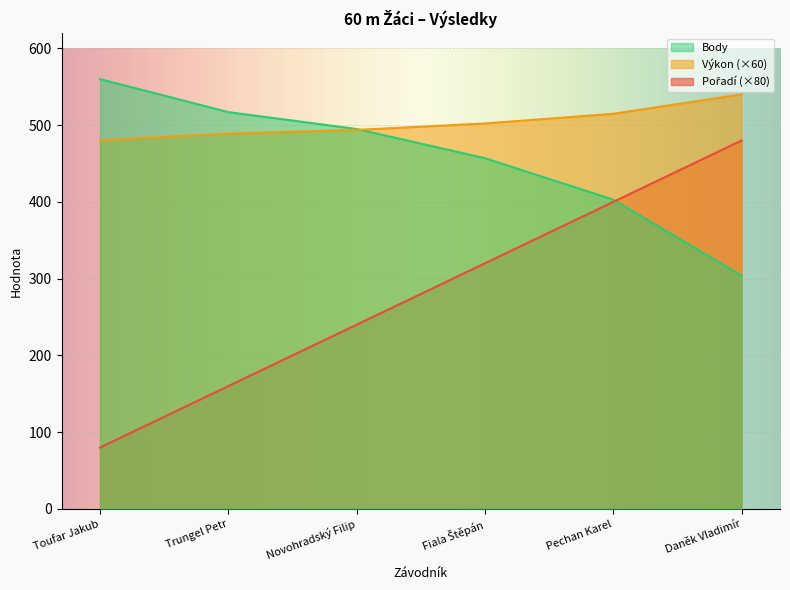

Which series changed the most between Novohradský Filip and Daněk Vladimír?

Pořadí